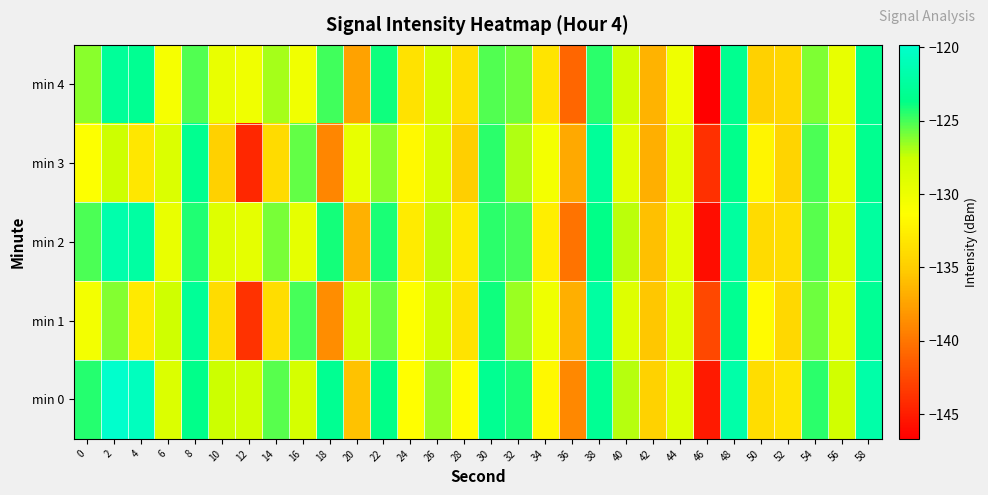

Reading right to left, list all the values displayed in this chart.

min 0: 58=-121.9	56=-128.0	54=-124.5	52=-133.3	50=-133.8	48=-121.9	46=-145.2	44=-128.9	42=-134.7	40=-127.1	38=-123.1	36=-139.0	34=-131.8	32=-124.1	30=-123.1	28=-131.6	26=-126.6	24=-131.4	22=-123.7	20=-135.7	18=-123.1	16=-128.3	14=-125.3	12=-128.0	10=-127.6	8=-123.6	6=-128.7	4=-120.7	2=-119.8	0=-124.4
min 1: 58=-122.9	56=-129.3	54=-125.8	52=-134.2	50=-131.7	48=-123.1	46=-142.6	44=-129.0	42=-135.5	40=-128.9	38=-122.3	36=-136.8	34=-130.1	32=-126.6	30=-124.0	28=-133.5	26=-127.9	24=-131.2	22=-125.7	20=-128.1	18=-138.6	16=-125.0	14=-133.8	12=-143.8	10=-133.9	8=-122.9	6=-127.7	4=-132.9	2=-126.2	0=-130.5
min 2: 58=-122.5	56=-128.9	54=-125.3	52=-133.8	50=-134.0	48=-122.5	46=-145.9	44=-129.3	42=-135.8	40=-127.2	38=-123.7	36=-140.1	34=-132.6	32=-125.0	30=-124.5	28=-132.9	26=-127.3	24=-132.8	22=-124.2	20=-136.7	18=-124.1	16=-129.6	14=-126.0	12=-129.5	10=-128.9	8=-124.3	6=-129.8	4=-122.2	2=-121.7	0=-125.1
min 3: 58=-123.2	56=-129.7	54=-125.1	52=-134.6	50=-132.0	48=-123.5	46=-143.9	44=-129.3	42=-136.8	40=-129.2	38=-122.7	36=-137.1	34=-130.6	32=-127.0	30=-124.5	28=-134.9	26=-128.3	24=-131.8	22=-126.2	20=-129.7	18=-139.1	16=-125.6	14=-134.0	12=-144.5	10=-134.8	8=-123.2	6=-128.7	4=-133.1	2=-127.7	0=-131.2
min 4: 58=-123.2	56=-129.7	54=-126.1	52=-134.3	50=-134.8	48=-123.2	46=-146.7	44=-130.1	42=-136.6	40=-128.0	38=-124.5	36=-140.9	34=-133.3	32=-125.8	30=-125.2	28=-133.7	26=-128.1	24=-133.6	22=-124.0	20=-137.5	18=-124.9	16=-130.3	14=-126.8	12=-130.2	10=-129.8	8=-125.2	6=-130.7	4=-123.1	2=-122.7	0=-126.2